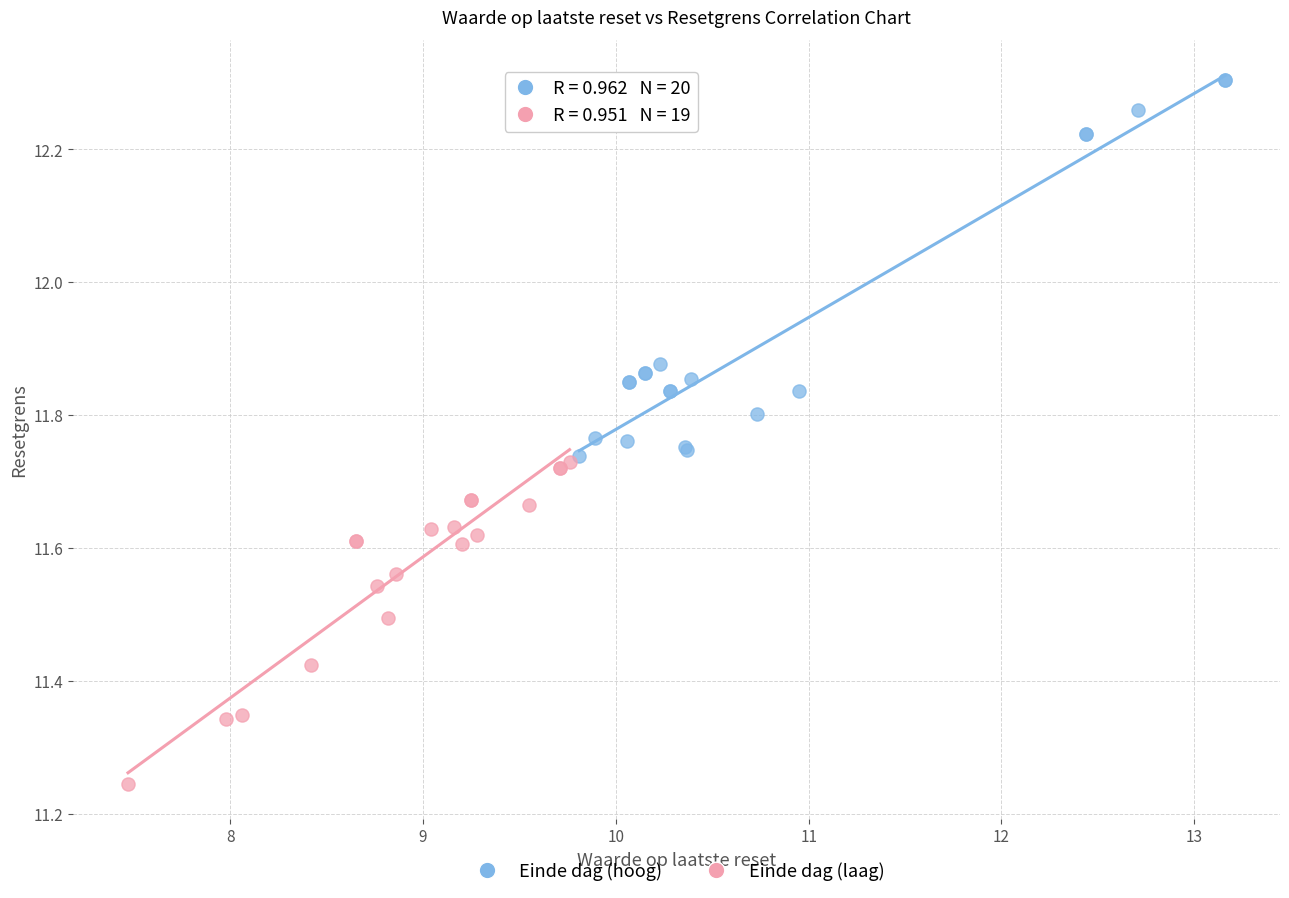

Which series contains the highest Y value?

Einde dag (hoog)